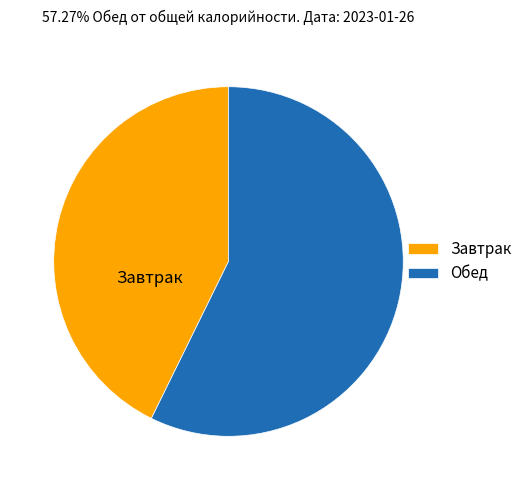

The Обед slice represents 57% of the pie. True or false?

True